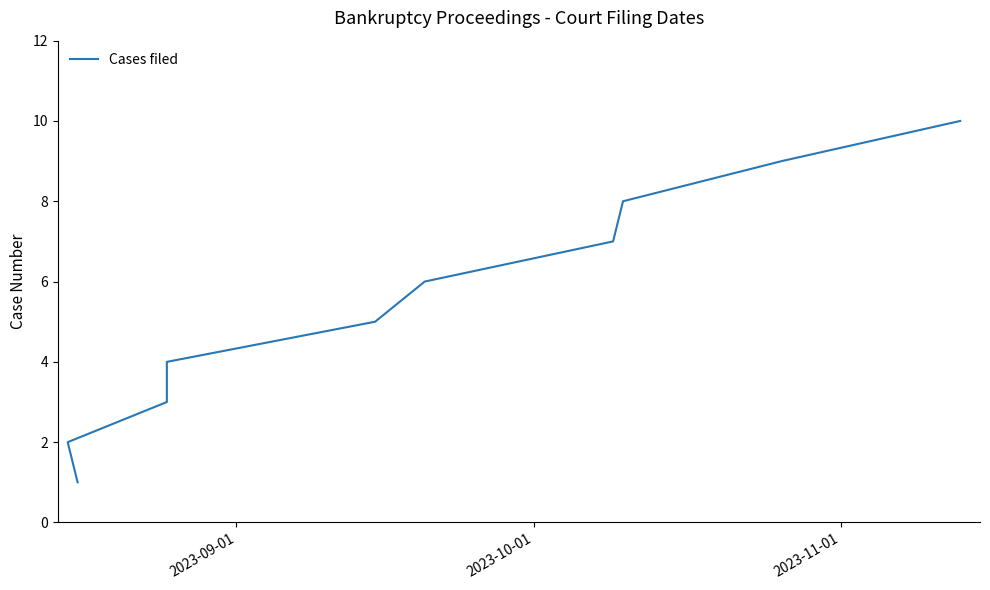

Reading right to left, list all the values displayed in this chart.

10	9	8	7	6	5	4	3	2	1